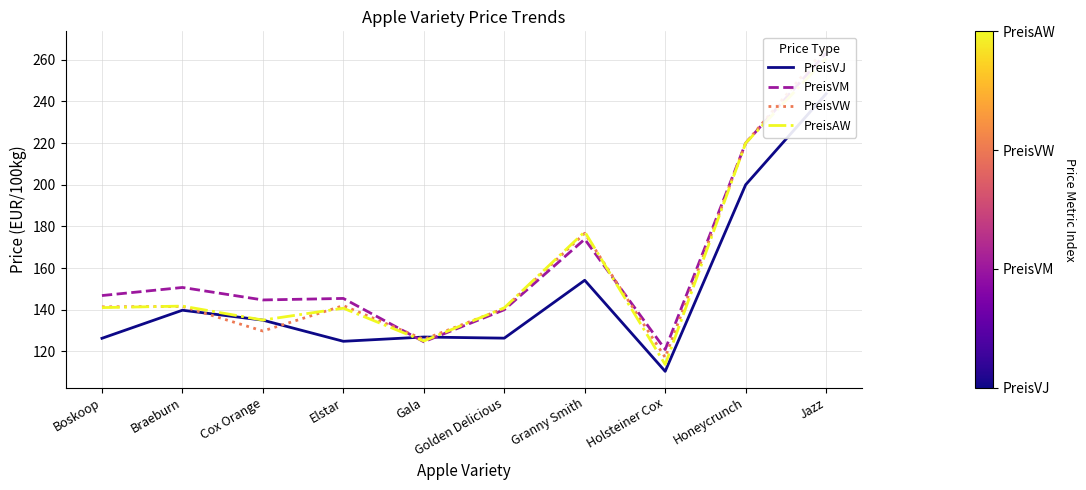

What is the average value of the PreisVJ series?

148.7